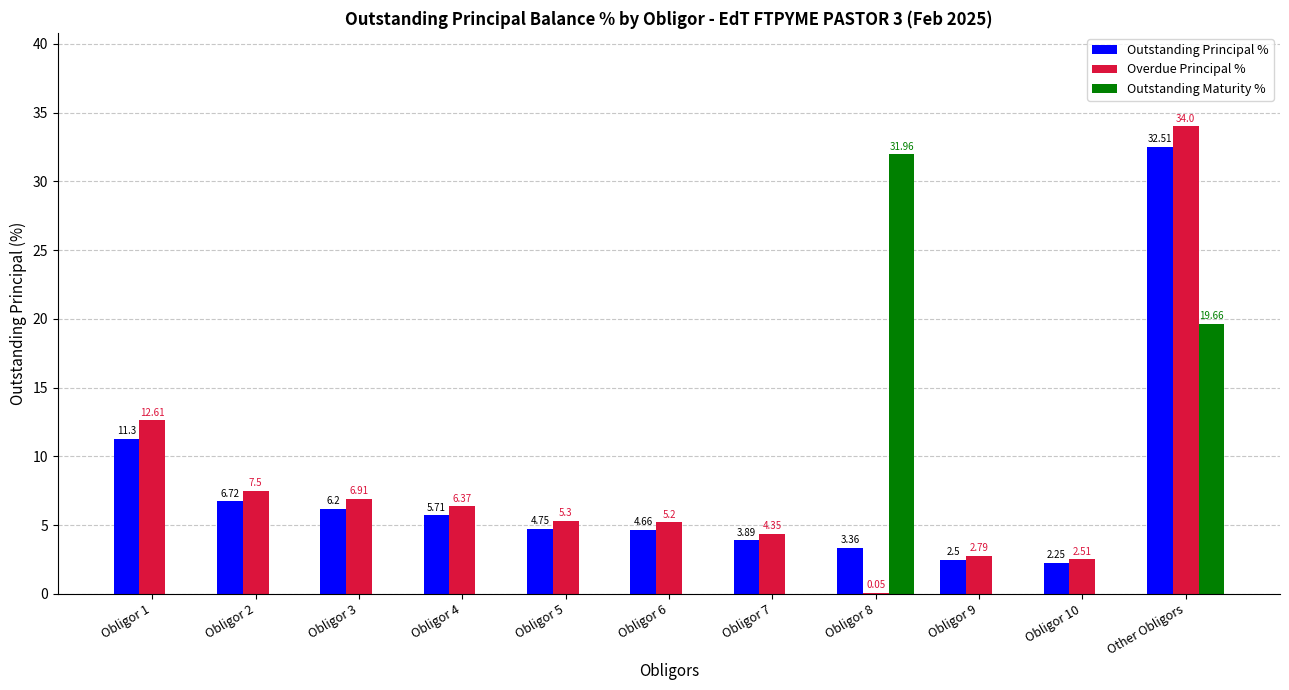

Between Obligor 9 and Obligor 10, which series saw the biggest shift?

Overdue Principal %